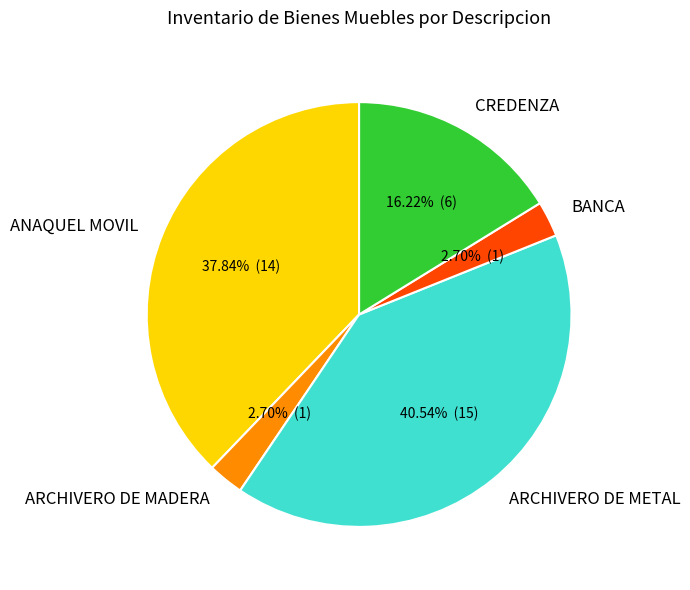

Approximately how many times larger is the value at ANAQUEL MOVIL compared to ARCHIVERO DE MADERA?

14.0